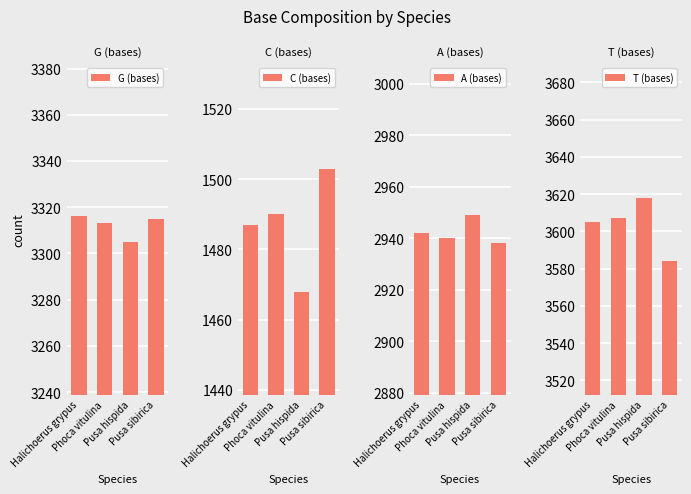

What is the maximum value for C (bases)?

1503